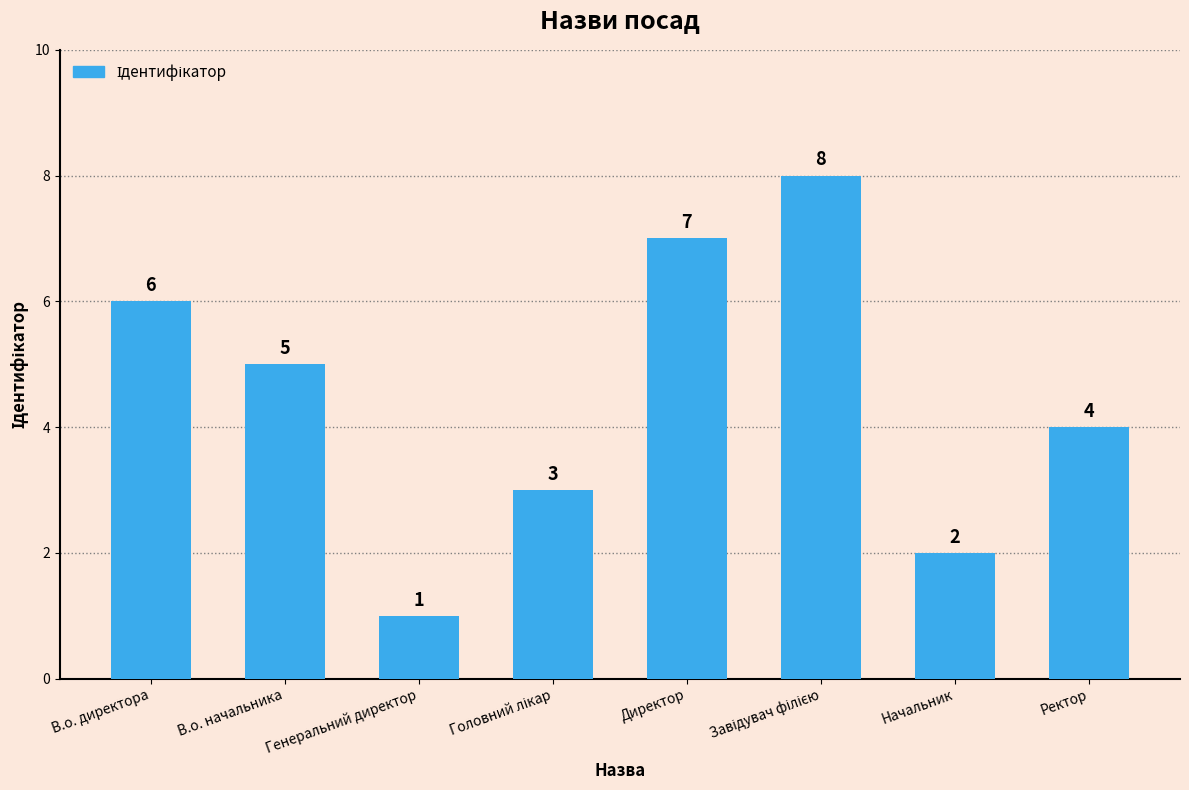

What is the value of the 3rd bar from the left?

1